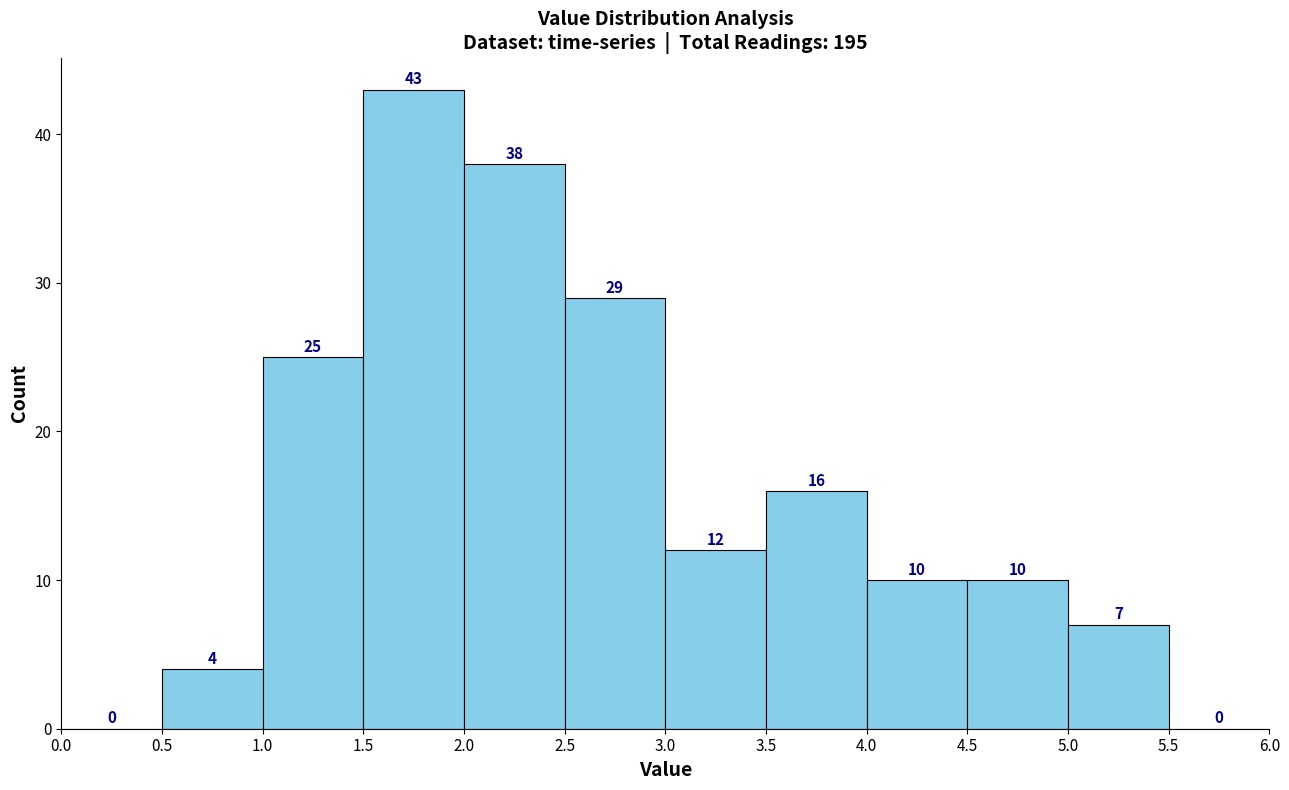

How tall is the bar that spans 1.0 to 1.5 on the x-axis?

25